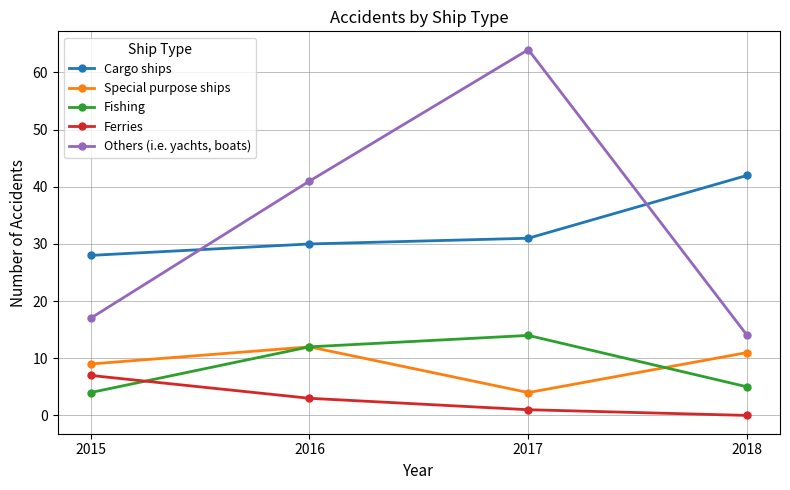

What is the highest value of the Ferries series?

7